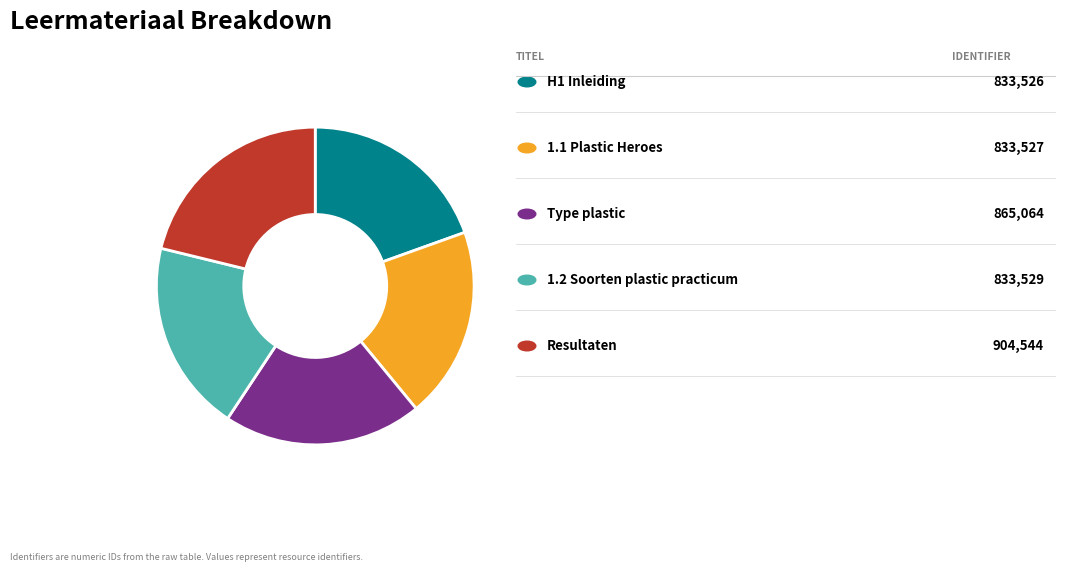

Is there any slice that represents more than half of the pie?

No